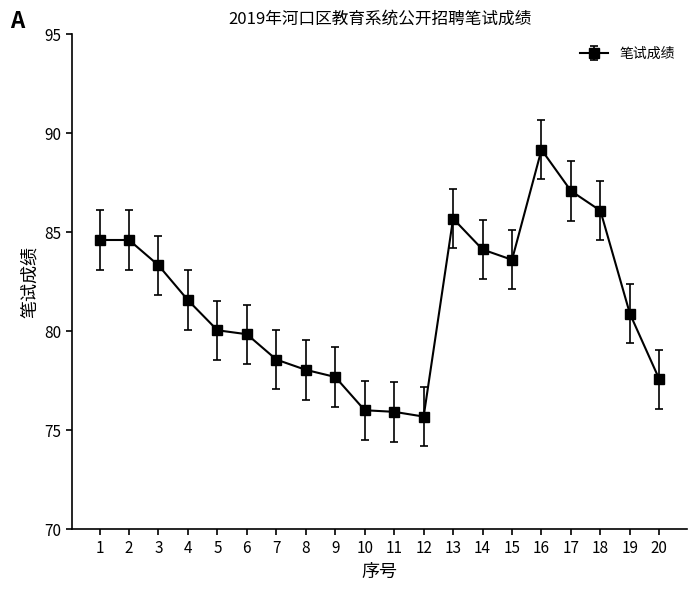

What is the difference between the maximum and minimum values?

13.5